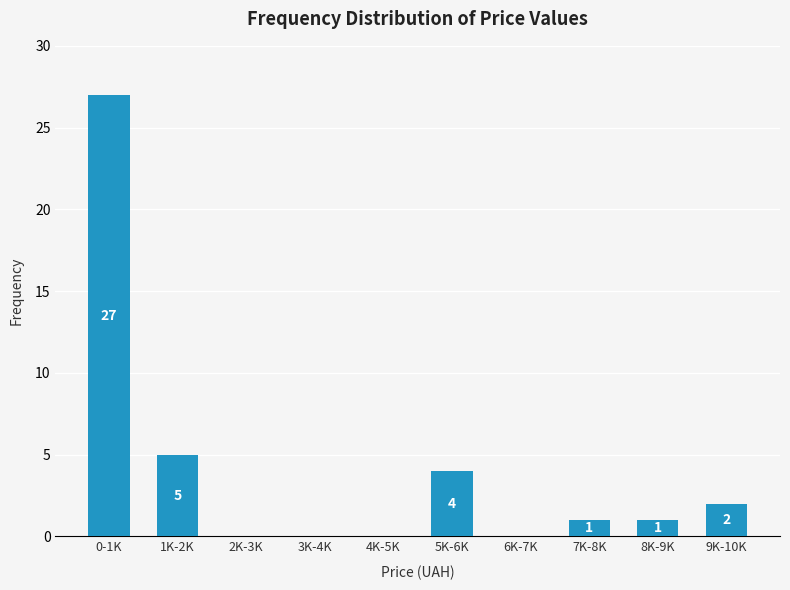

Reading left to right, what are all the values shown in this chart?

0-1K=27	1K-2K=5	2K-3K=0	3K-4K=0	4K-5K=0	5K-6K=4	6K-7K=0	7K-8K=1	8K-9K=1	9K-10K=2